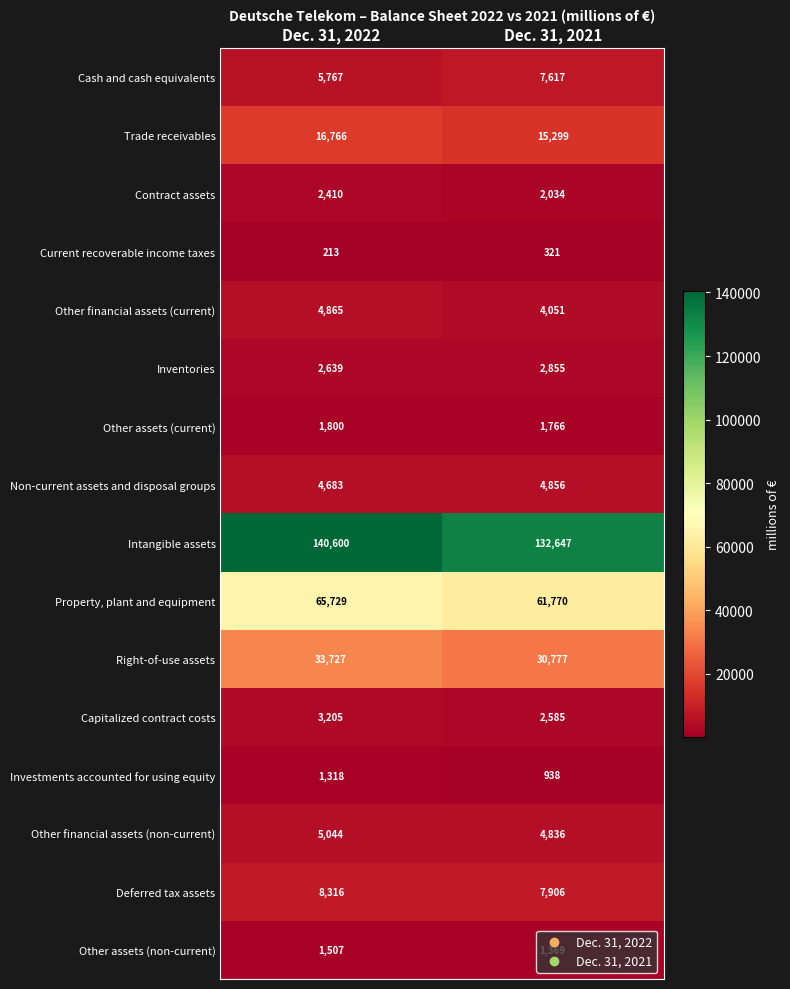

What is the difference between the Capitalized contract costs values at Dec. 31, 2021 and Dec. 31, 2022?

620